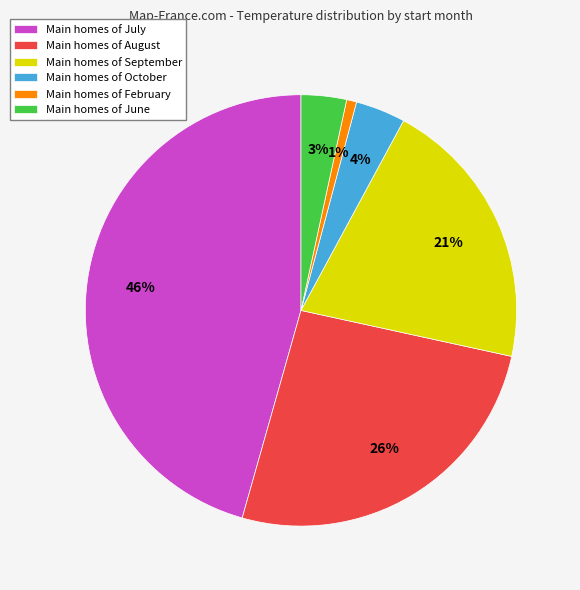

Which slice is the largest?

Main homes of July